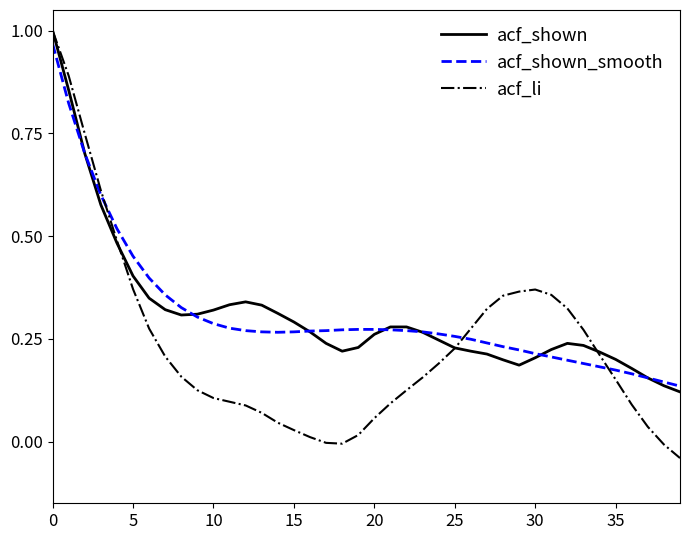

Which series has the widest spread of values?

acf_li